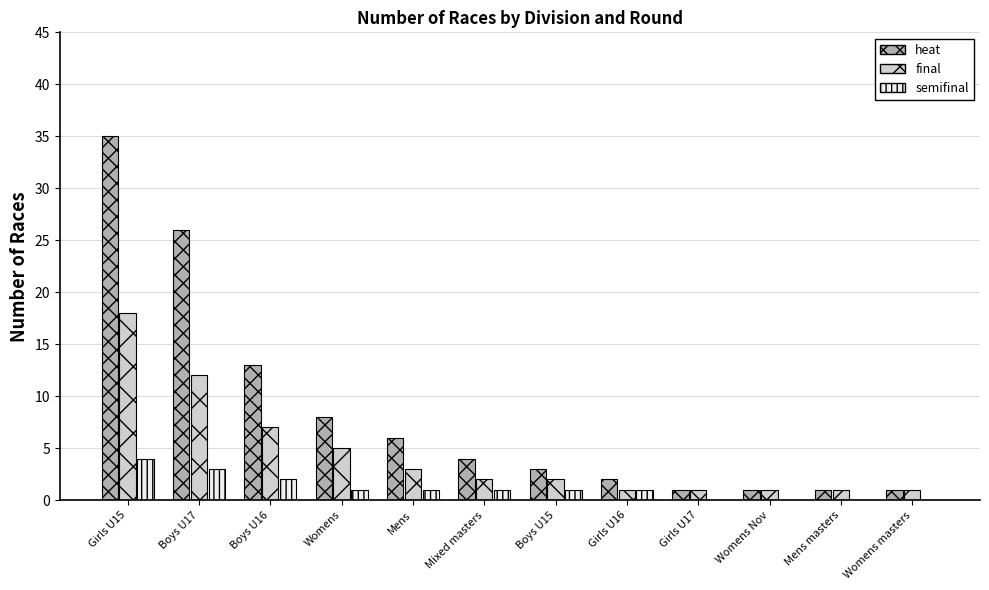

What is the maximum value shown in the chart?

35